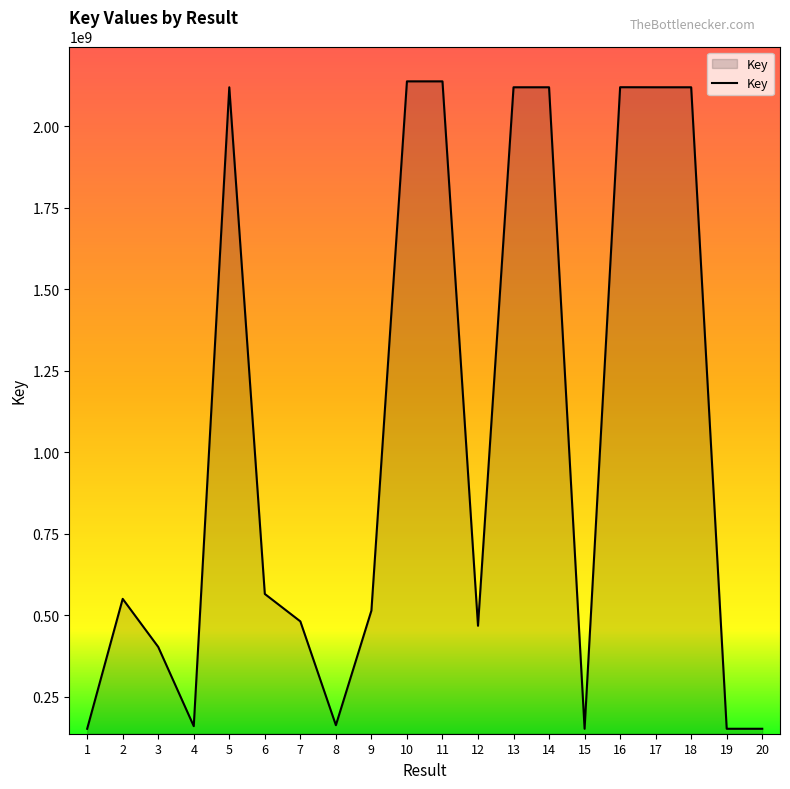

How many values are below 550422054?

10